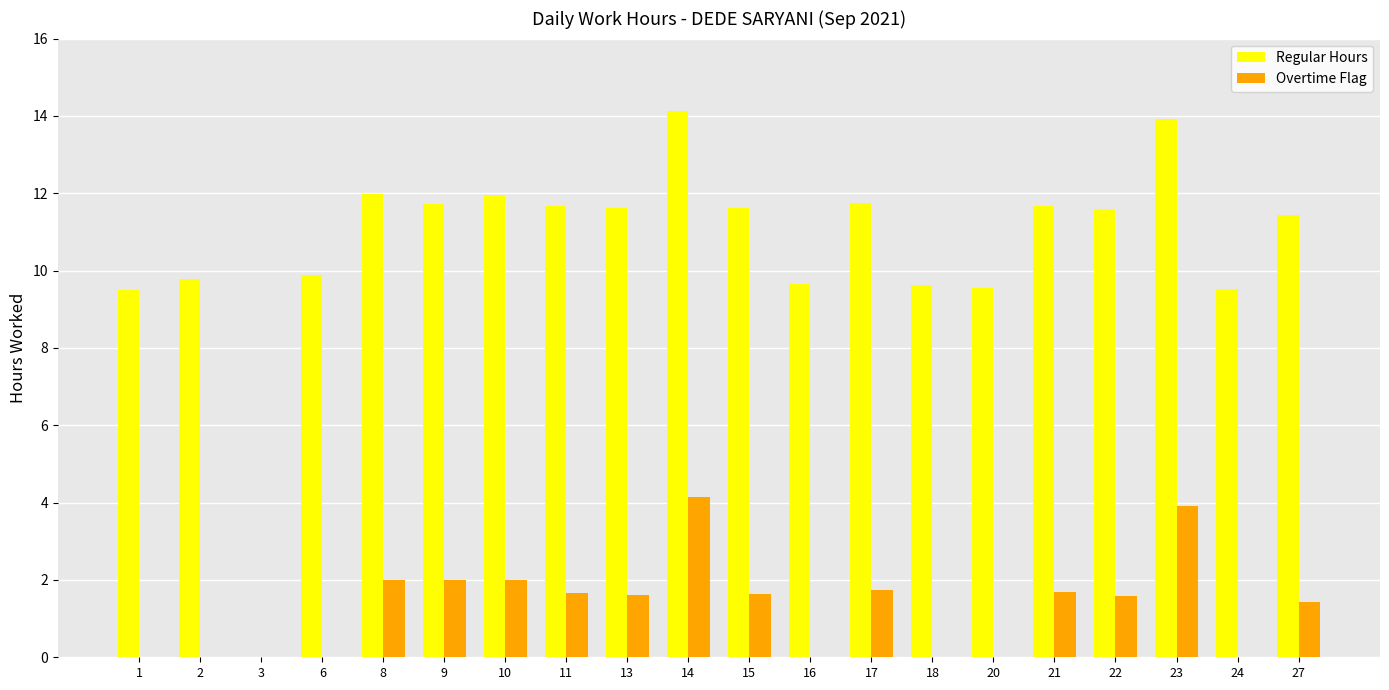

Are the bars horizontal?

No